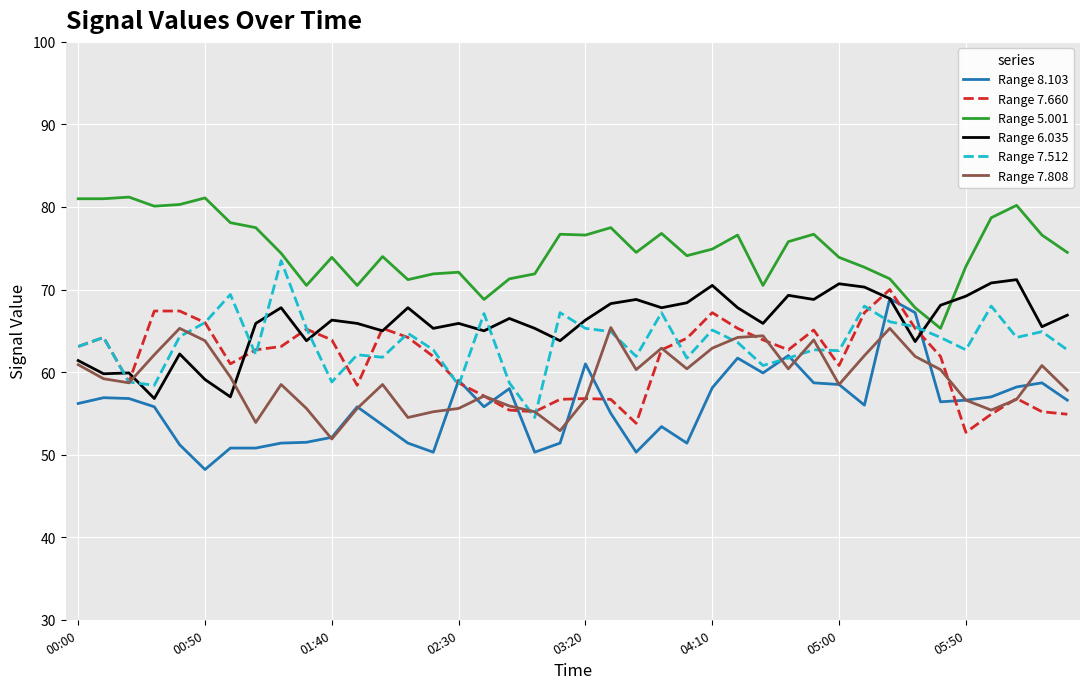

After their last crossing, which series has the higher values: Range 6.035 or Range 5.001?

Range 5.001